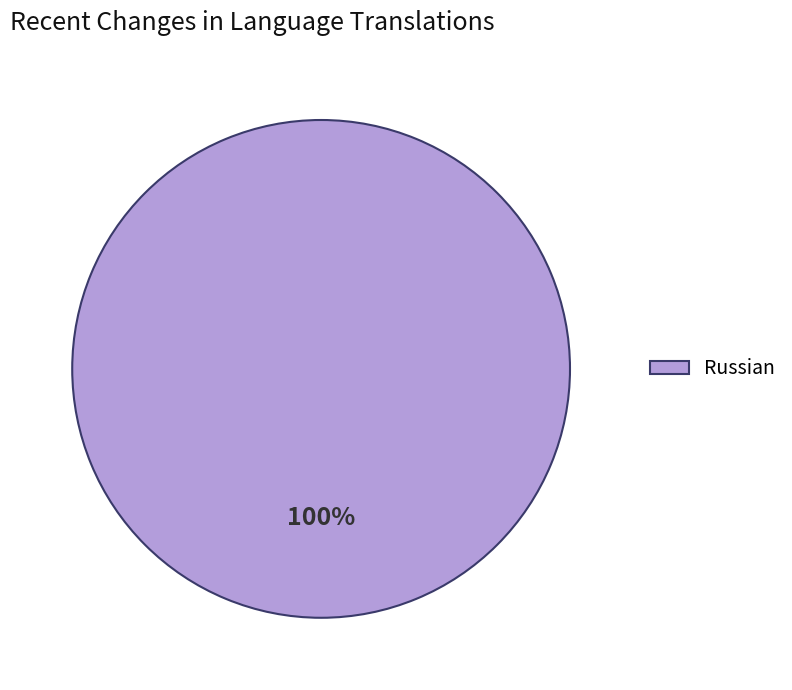

Which slice represents more than half of the pie?

Russian